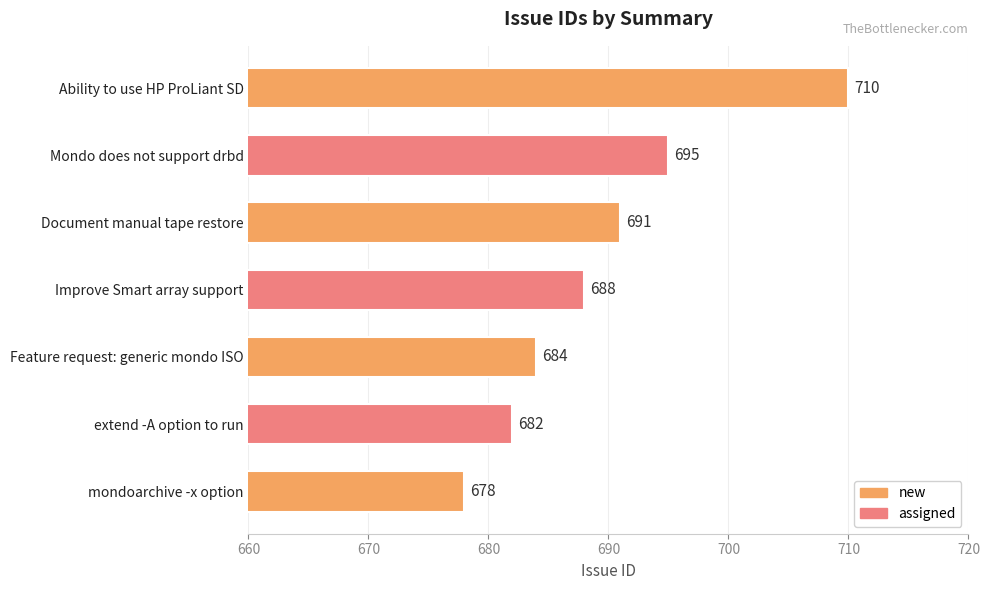

How many distinct data groups are displayed?

1